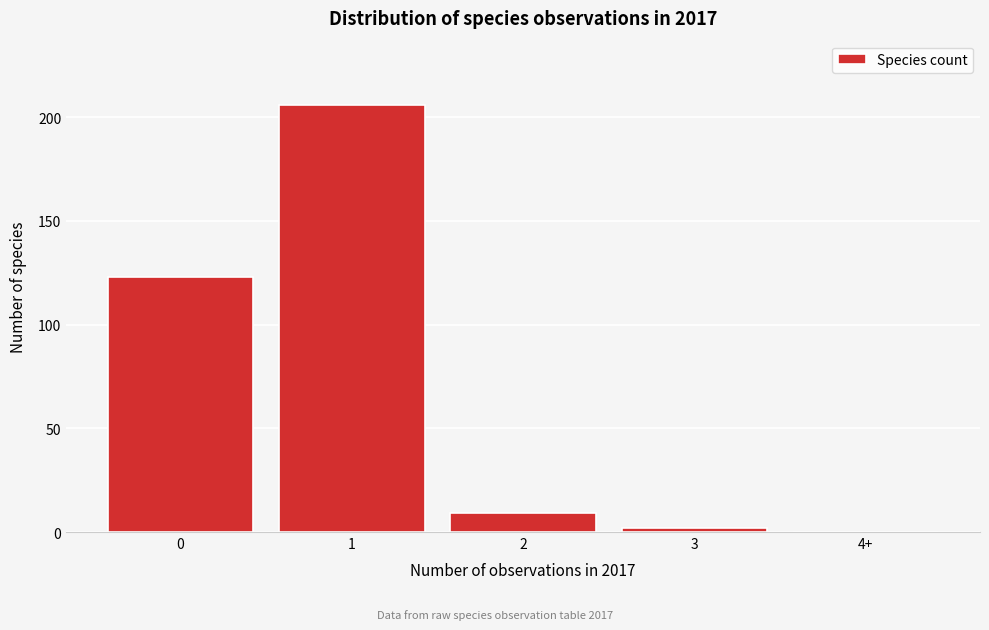

Reading left to right, transcribe all the data shown in this chart.

0=123	1=206	2=9	3=2	4+=0